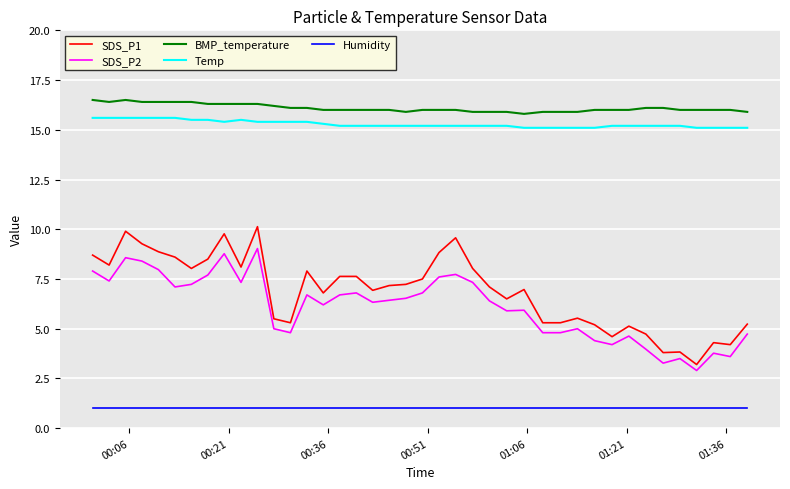

How many lines are shown in the chart?

5